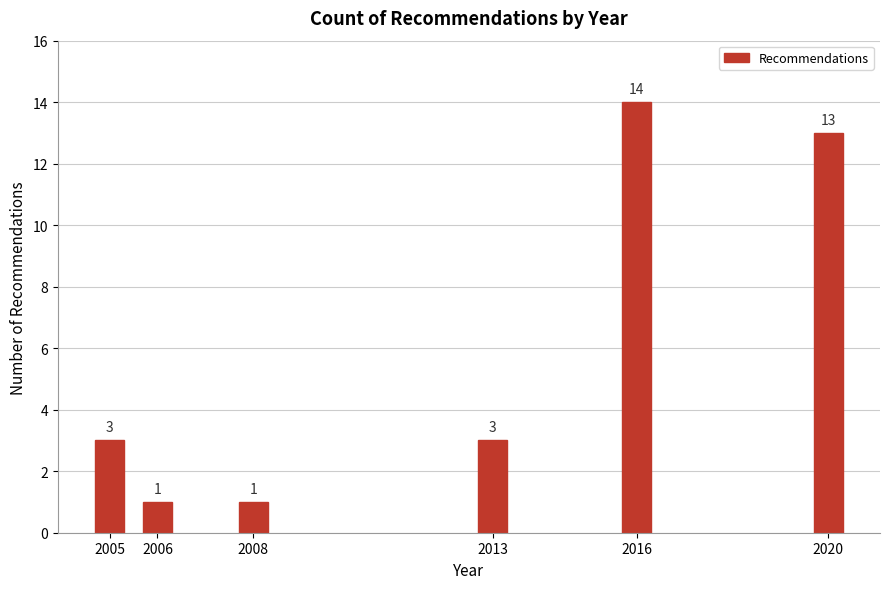

Reading left to right, transcribe all the data shown in this chart.

3	1	1	3	14	13